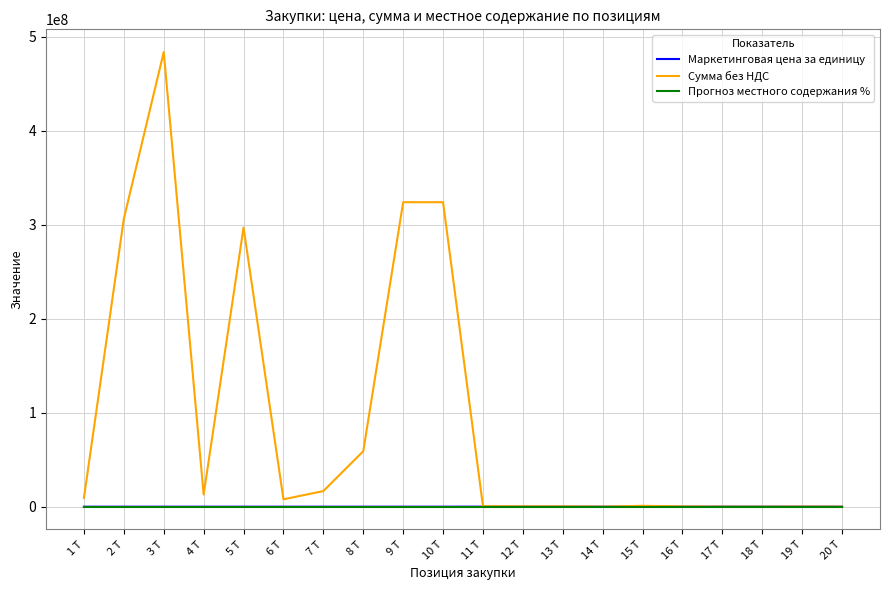

What is the total value across all series at 4 Т?

12997203.4